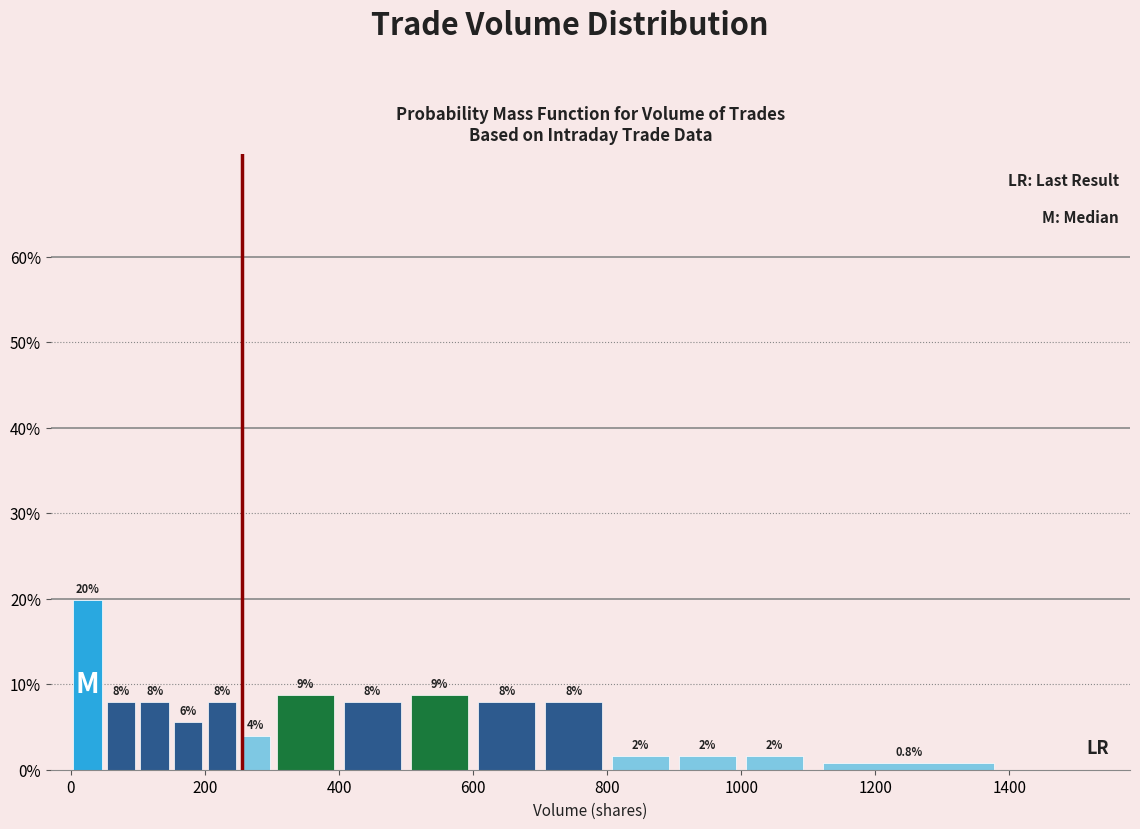

Around what value on the x-axis is the tallest bar? Give the approximate position of its centre, as read against the axis.

20